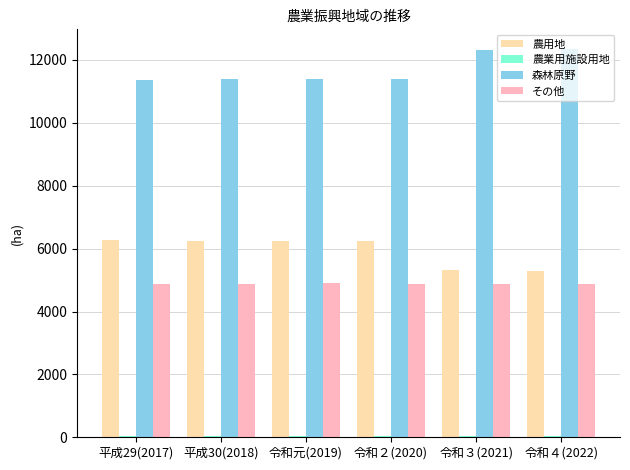

The 農用地 series shows 6251.4 at 平成30(2018). True or false?

True